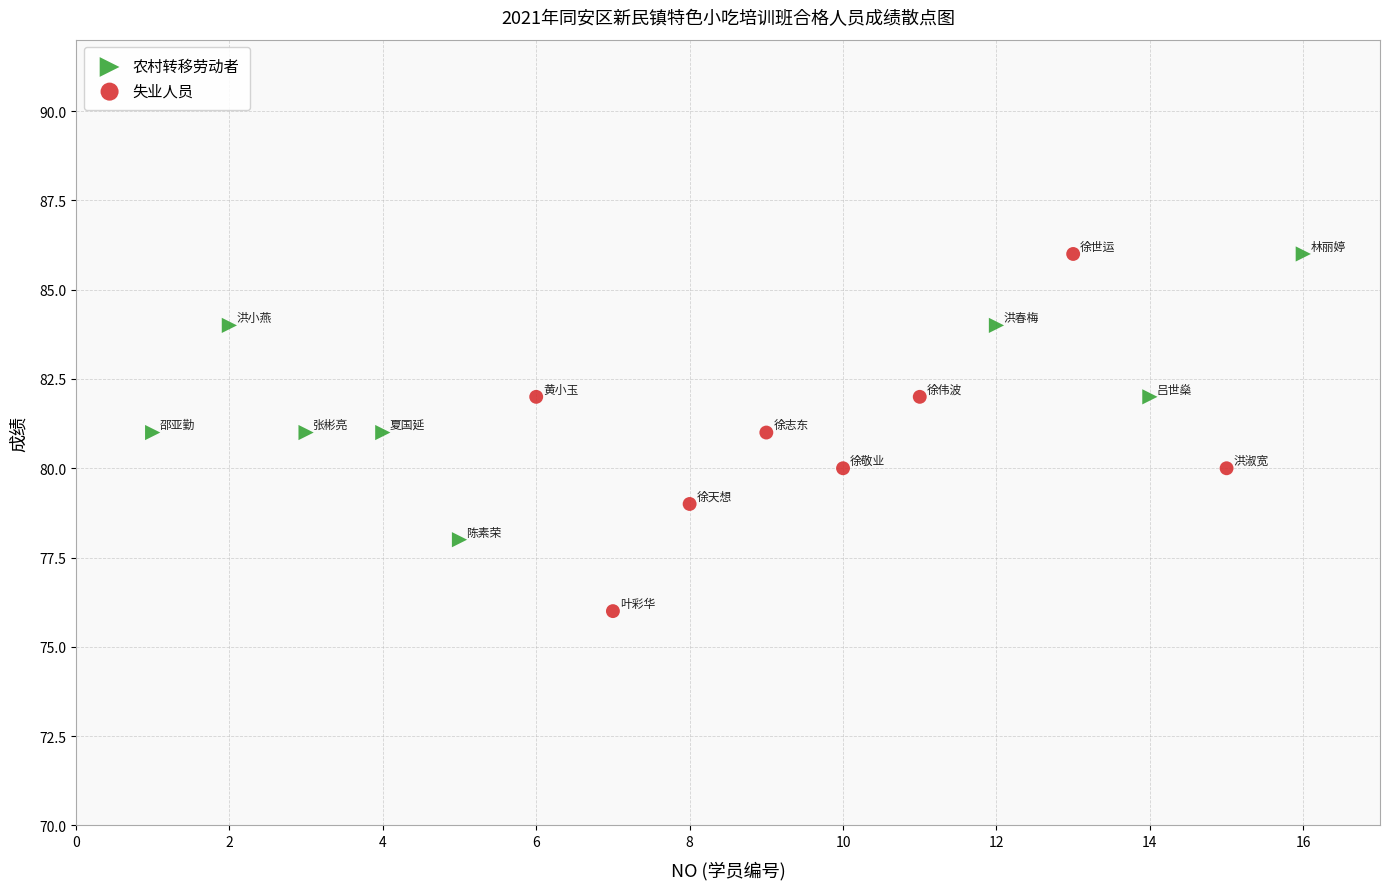

Which series has the largest Y range (max minus min)?

失业人员